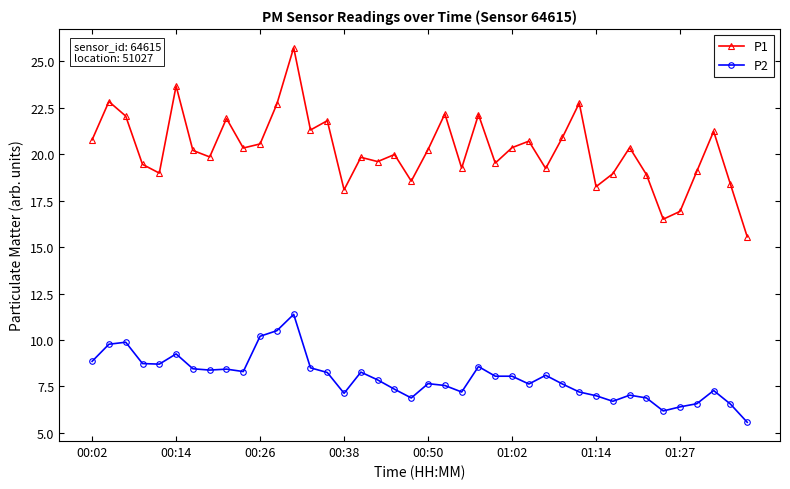

True or false: P1 and P2 intersect in this chart.

False